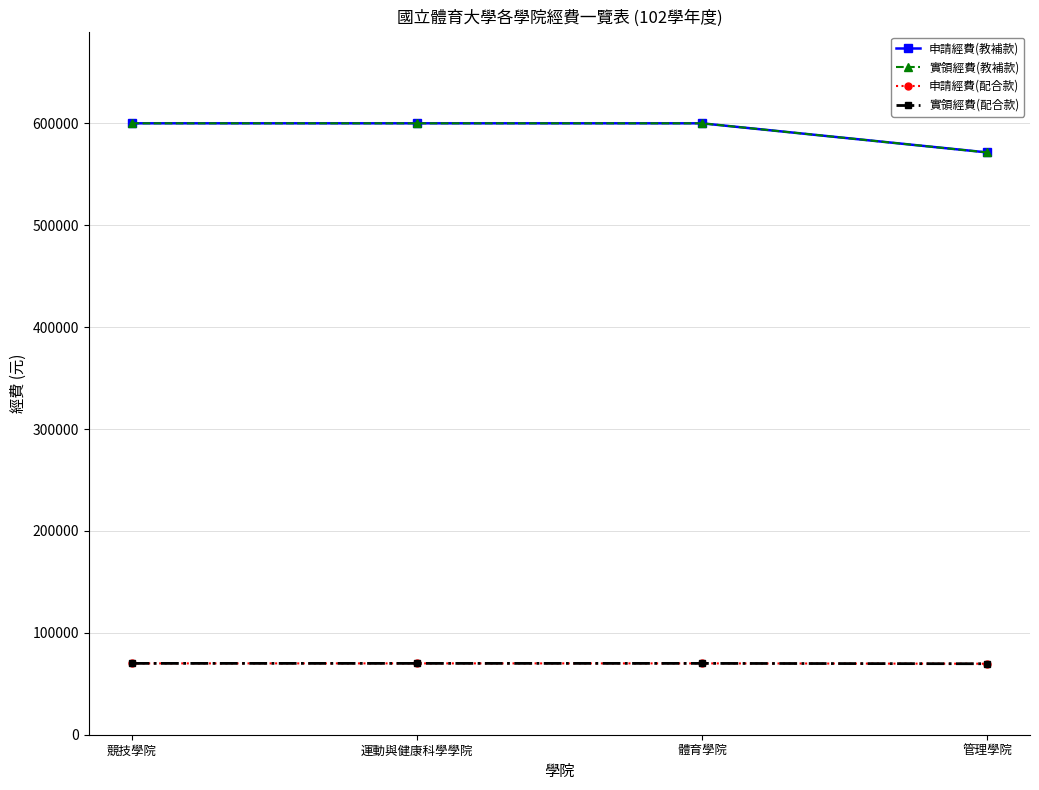

At which label is 申請經費(教補款) closest to 585712?

競技學院